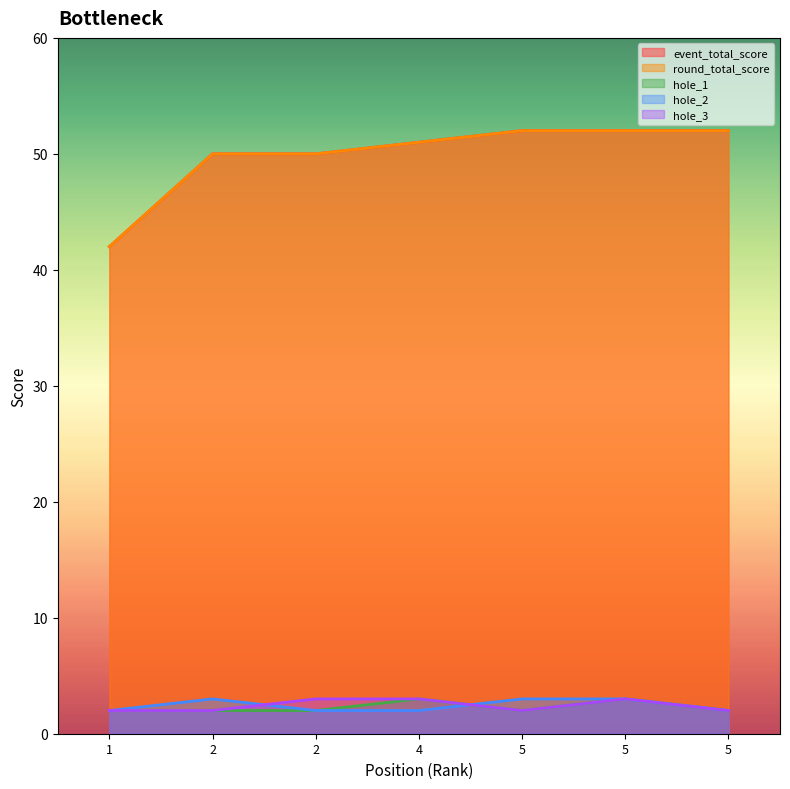

Count the hole_2 values in the range 2 to 3.

7